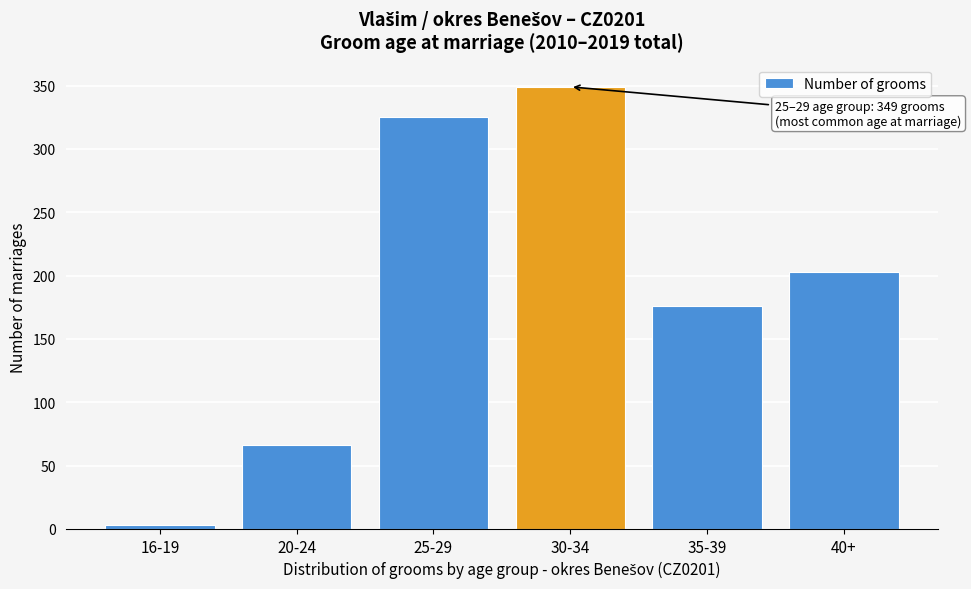

Reading left to right, transcribe all the data shown in this chart.

3	66	325	349	176	203